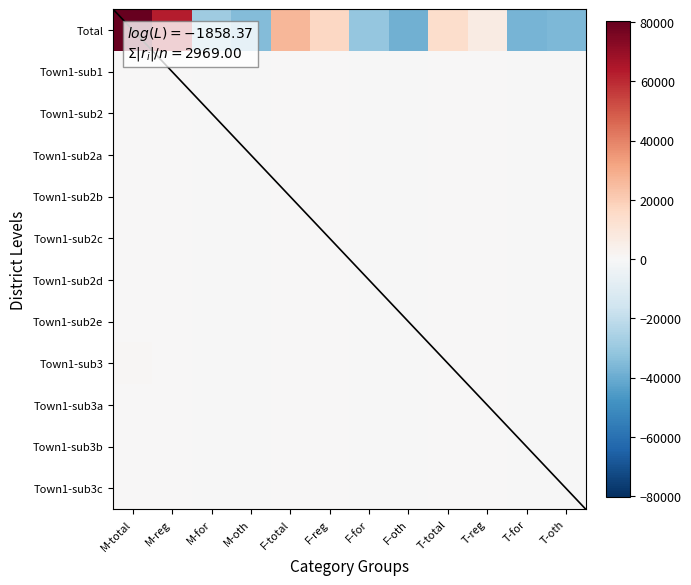

At M-reg, list the series in order from smallest to largest.

Town1-sub2d, Town1-sub2c, Town1-sub2b, Town1-sub2a, Town1-sub2e, Town1-sub3b, Town1-sub3c, Town1-sub3a, Town1-sub1, Town1-sub2, Town1-sub3, Total